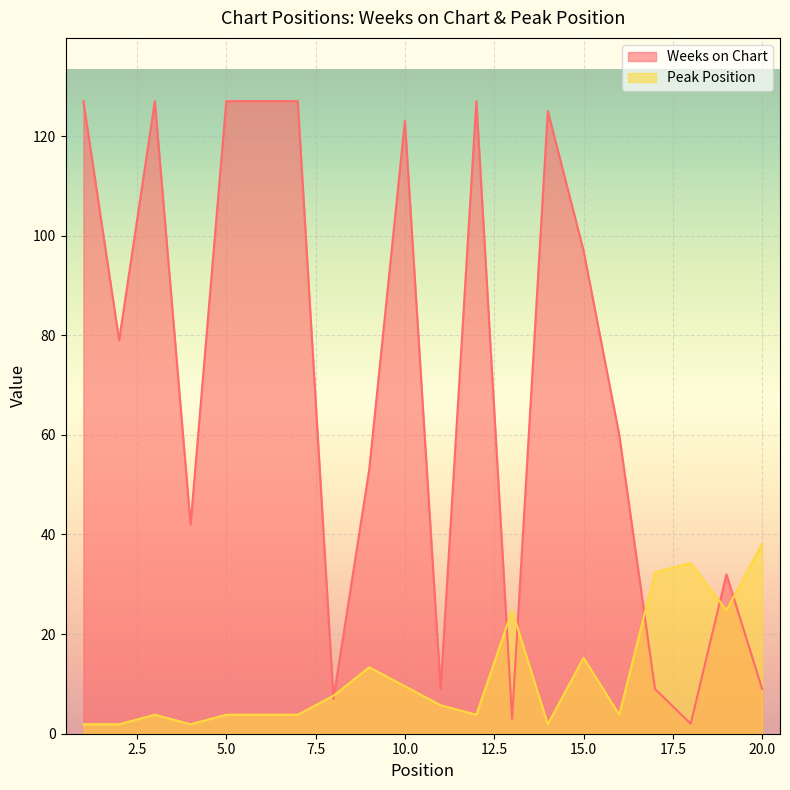

At which category does the chart reach its peak across all series?

1